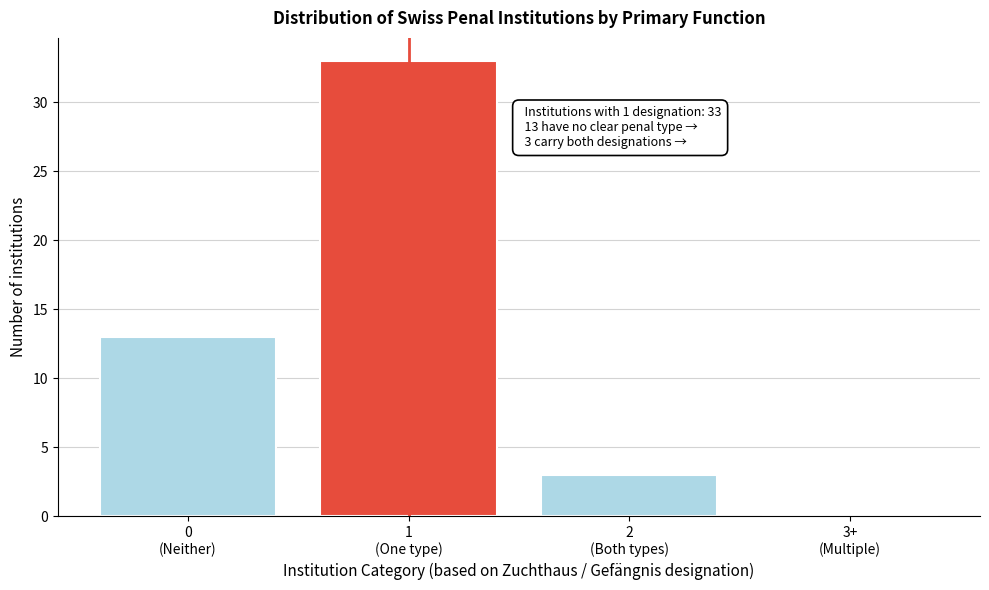

What is the greatest value displayed?

33